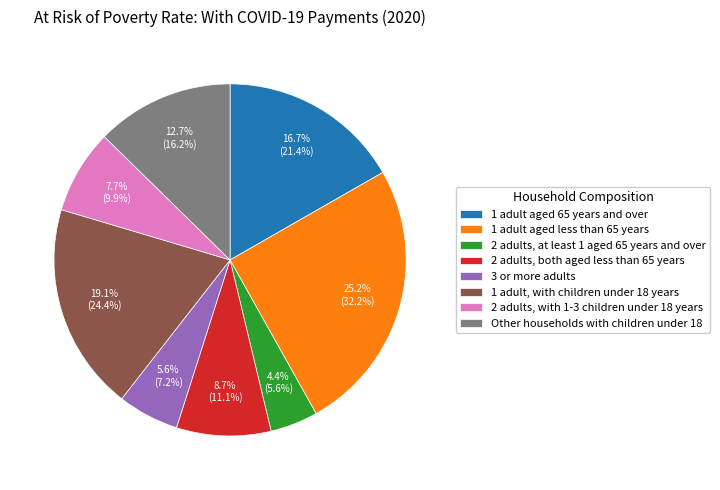

Rank the categories by value from lowest to highest.

2 adults, at least 1 aged 65 years and over, 3 or more adults, 2 adults, with 1-3 children under 18 years, 2 adults, both aged less than 65 years, Other households with children under 18, 1 adult aged 65 years and over, 1 adult, with children under 18 years, 1 adult aged less than 65 years